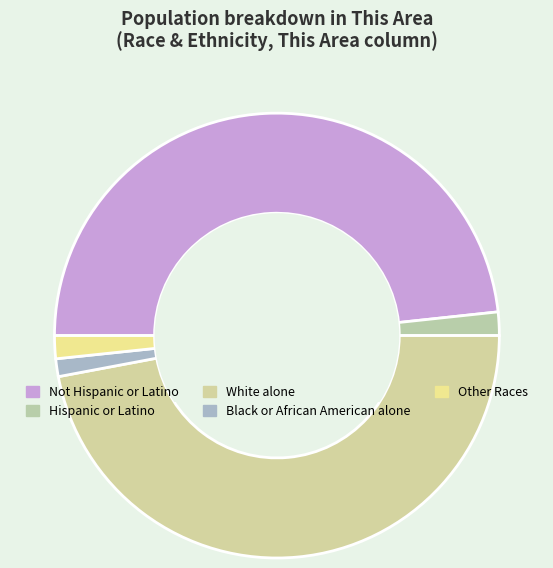

True or false: White alone accounts for 47% of the total.

True